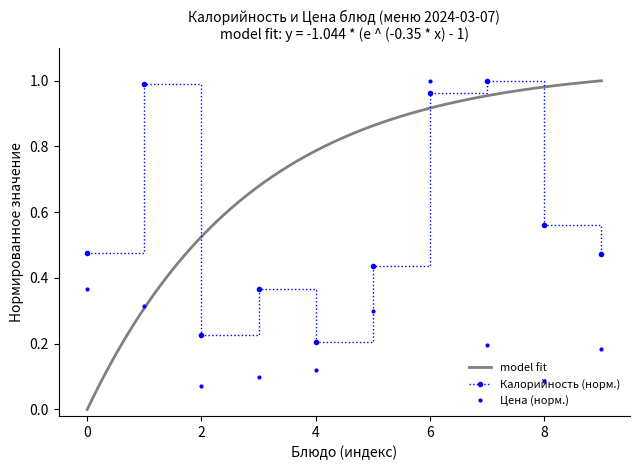

Which series has the largest total across all categories?

Калорийность